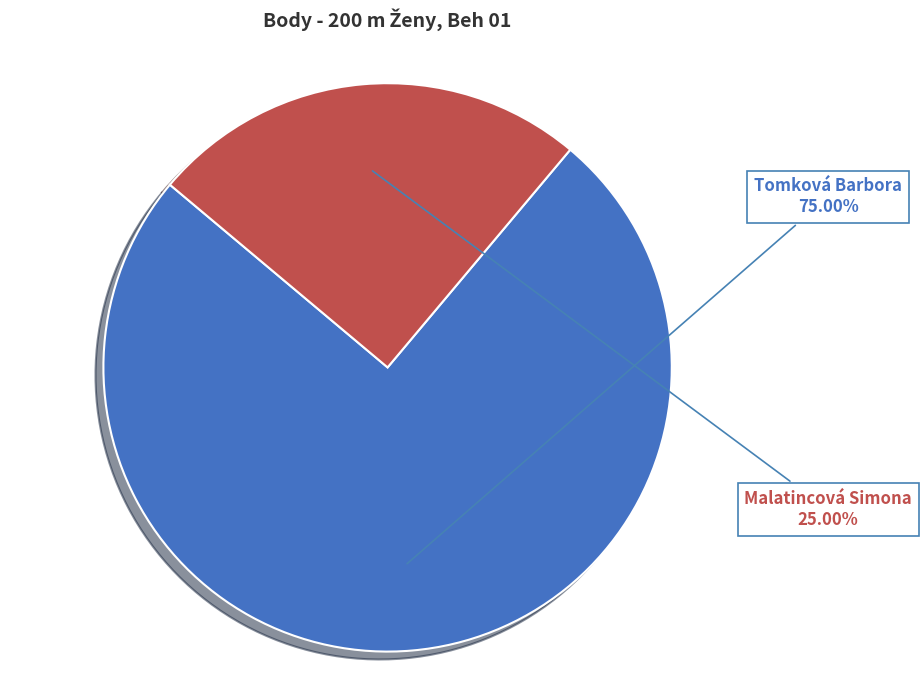

Is there any slice that represents more than half of the pie?

Yes